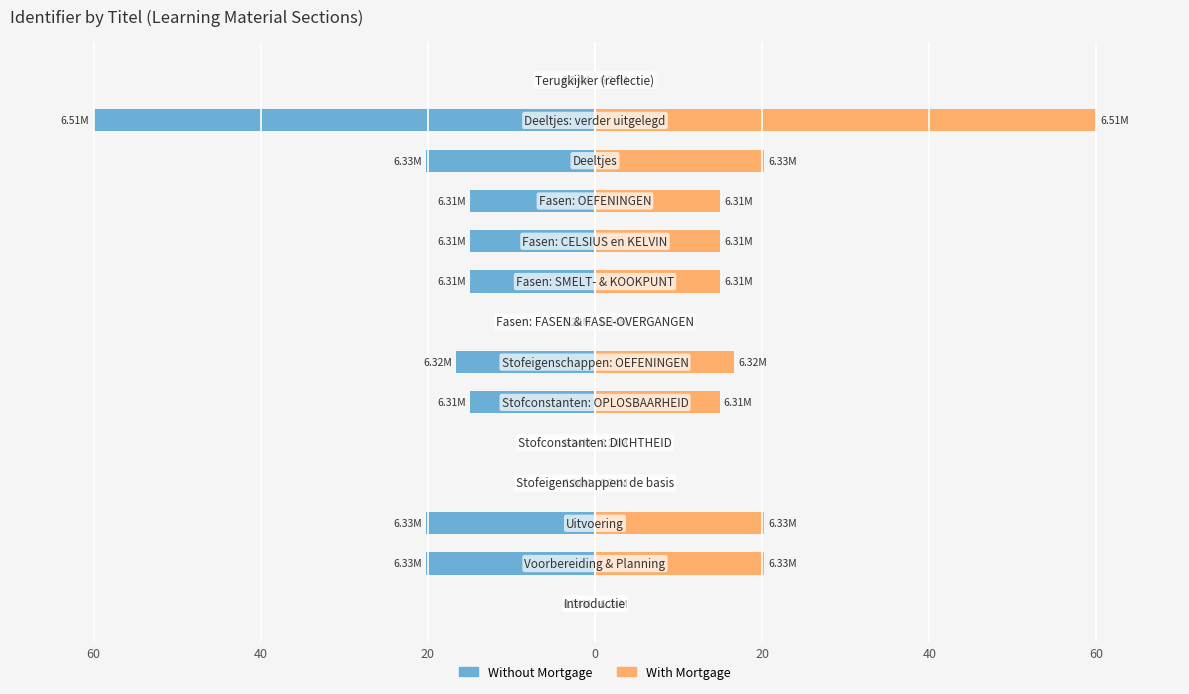

Is it true that Without Mortgage equals -0.0 at 13?

False